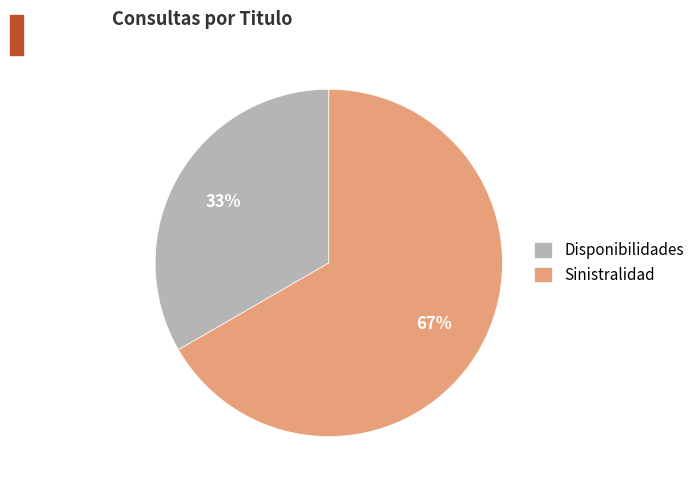

Combined, do Disponibilidades and Sinistralidad account for over 50%?

Yes